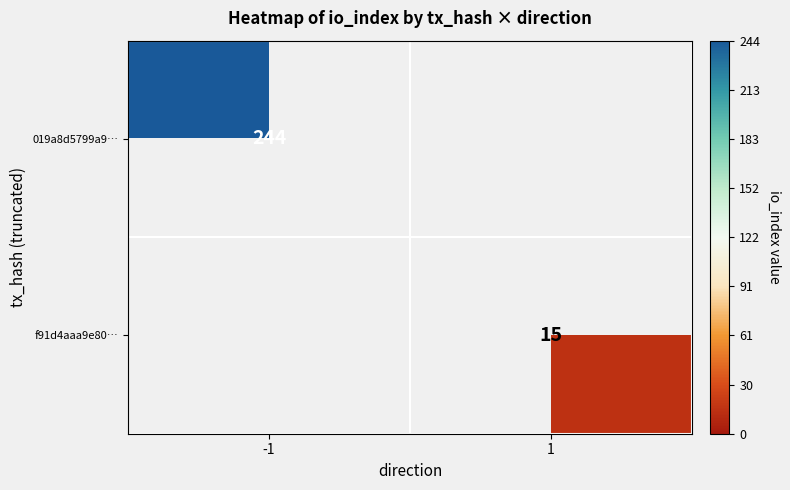

The f91d4aaa9e80… series shows 15 at 1. True or false?

True